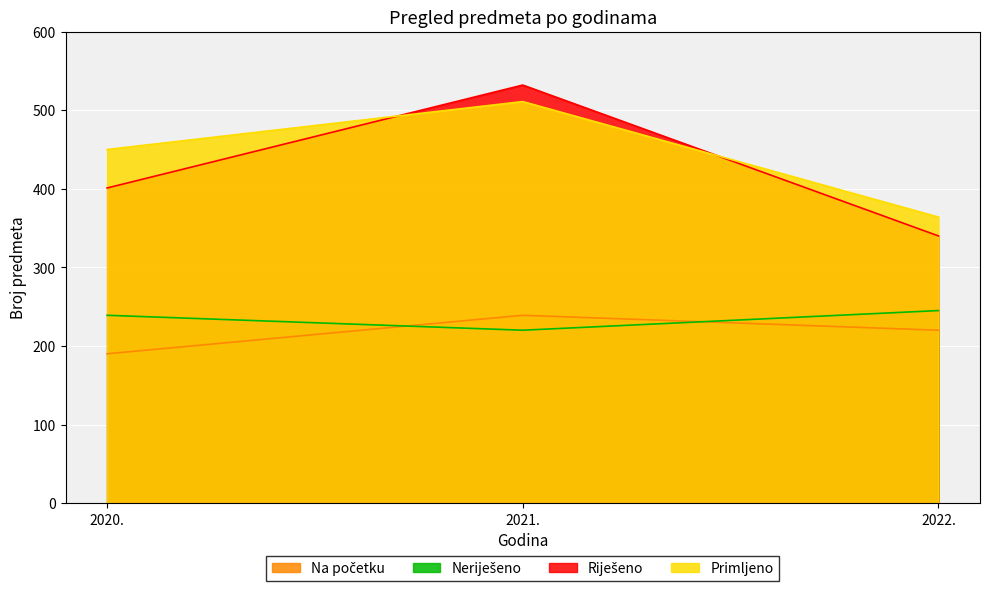

Count the number of data series in this chart.

4